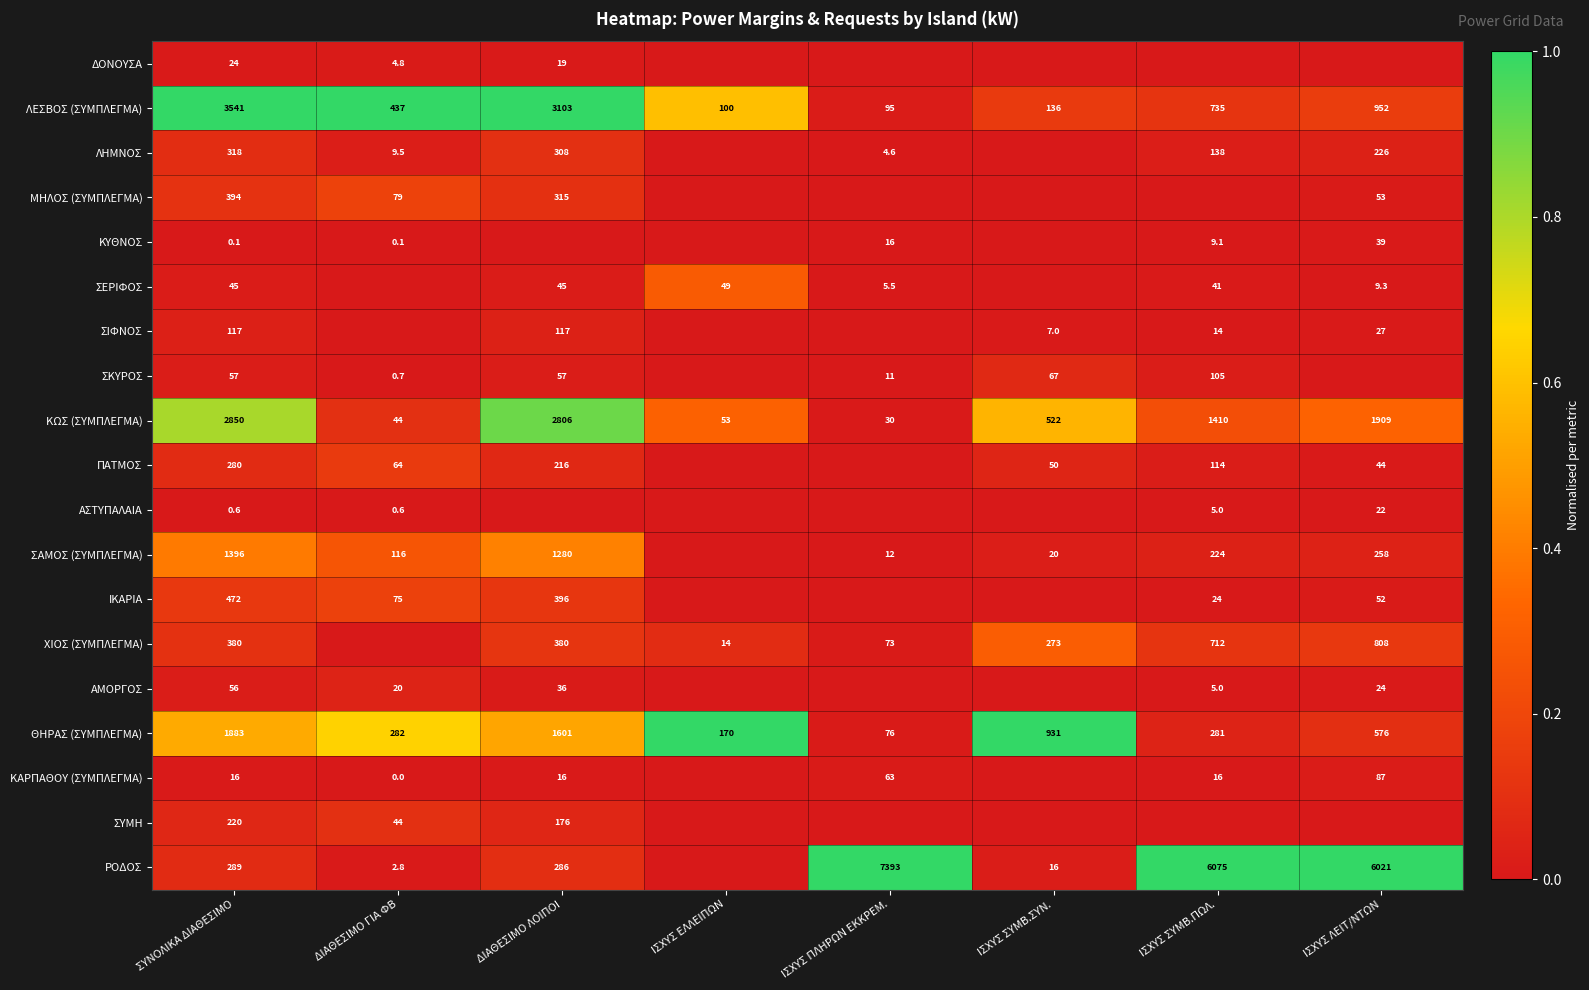

What is the difference between the ΣΕΡΙΦΟΣ values at ΔΙΑΘΕΣΙΜΟ ΛΟΙΠΟΙ and ΙΣΧΥΣ ΛΕΙΤ/ΝΤΩΝ?

35.7